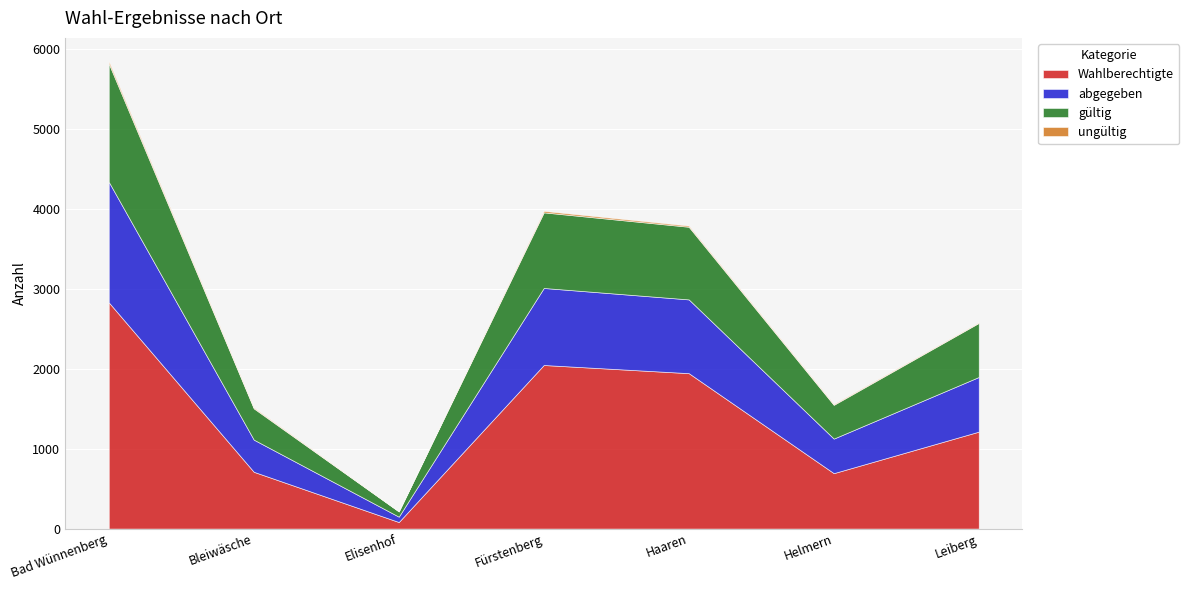

True or false: Wahlberechtigte has a value of 425 at Haaren.

False